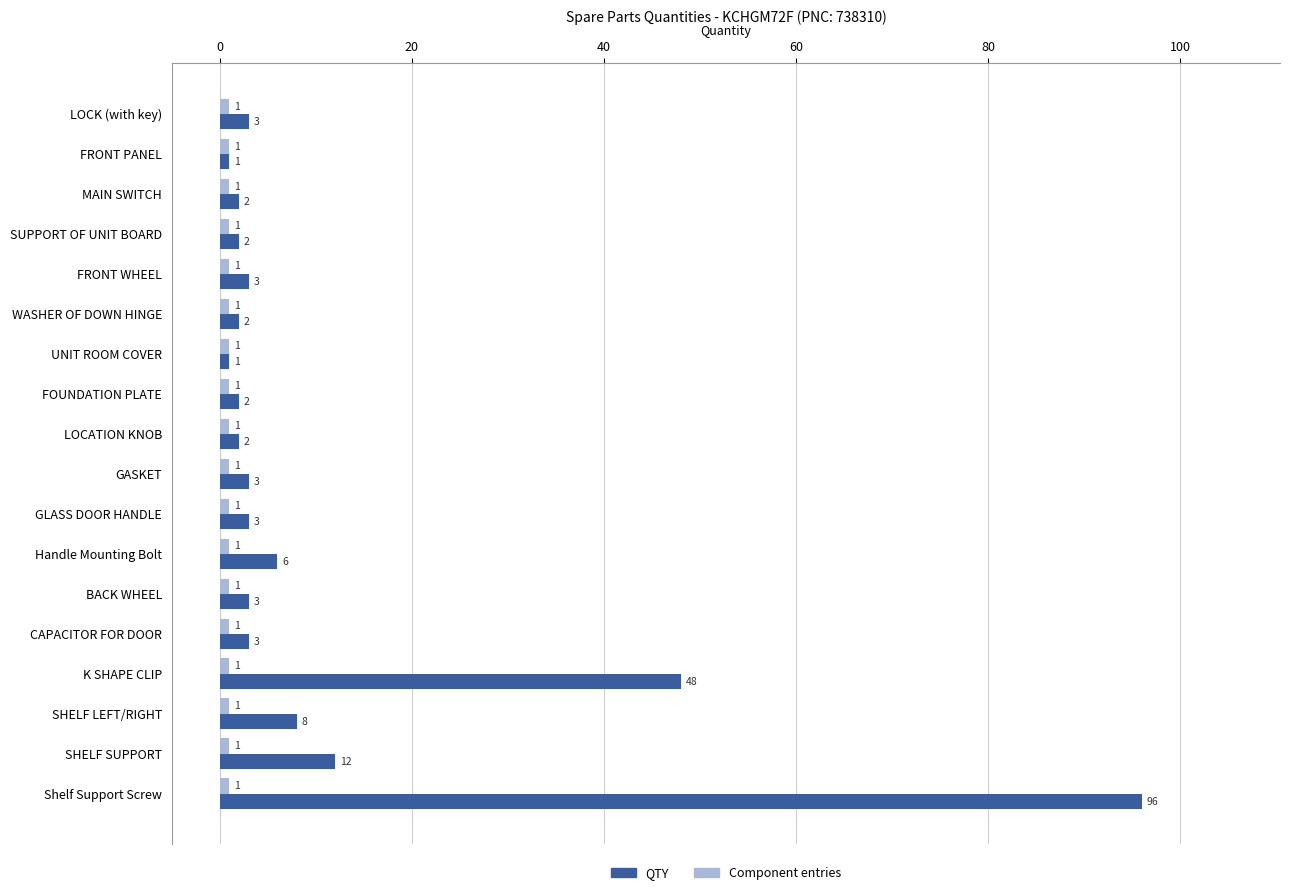

Is it true that QTY equals 2 at FOUNDATION PLATE?

True